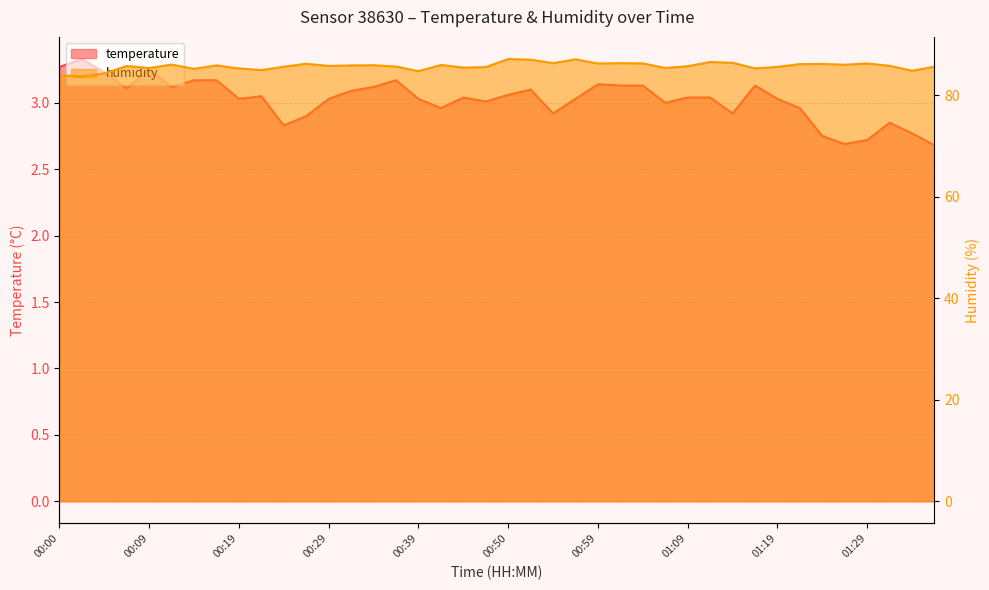

Reading left to right, list all the values displayed in this chart.

temperature: 3.3	3.3	3.2	3.1	3.2	3.1	3.2	3.2	3.0	3.0	2.8	2.9	3.0	3.1	3.1	3.2	3.0	3.0	3.0	3.0	3.1	3.1	2.9	3.0	3.1	3.1	3.1	3.0	3.0	3.0	2.9	3.1	3.0	3.0	2.8	2.7	2.7	2.9	2.8	2.7
humidity: 83.9	83.7	84.3	85.7	85.3	86.0	85.2	85.8	85.2	84.9	85.6	86.2	85.7	85.8	85.9	85.6	84.7	85.9	85.4	85.5	87.1	87.0	86.3	87.0	86.2	86.3	86.2	85.3	85.7	86.5	86.4	85.3	85.6	86.1	86.1	86.0	86.2	85.8	84.8	85.6